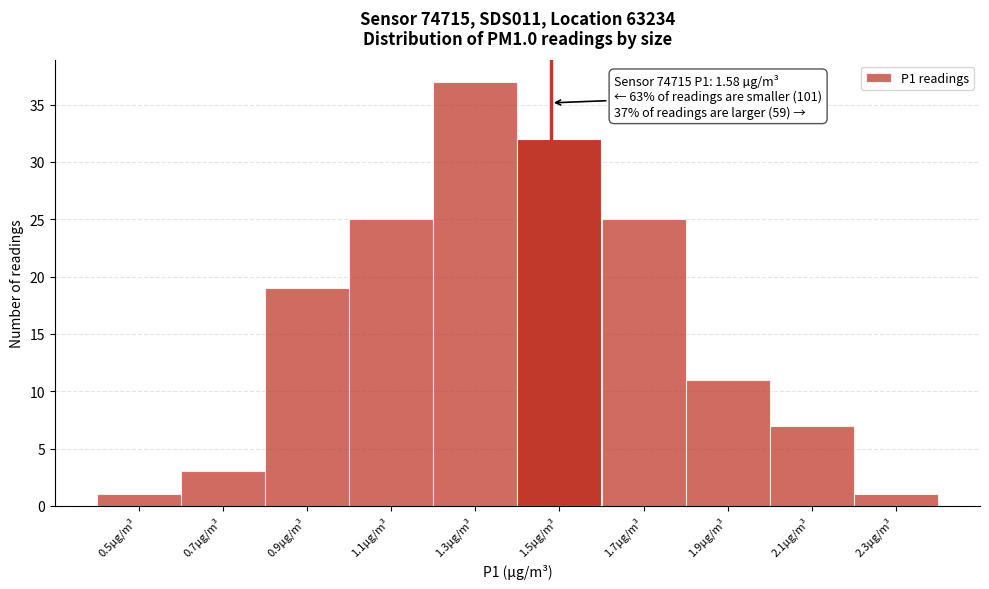

Reading left to right, list all the values displayed in this chart.

1	3	19	25	37	32	25	11	7	1